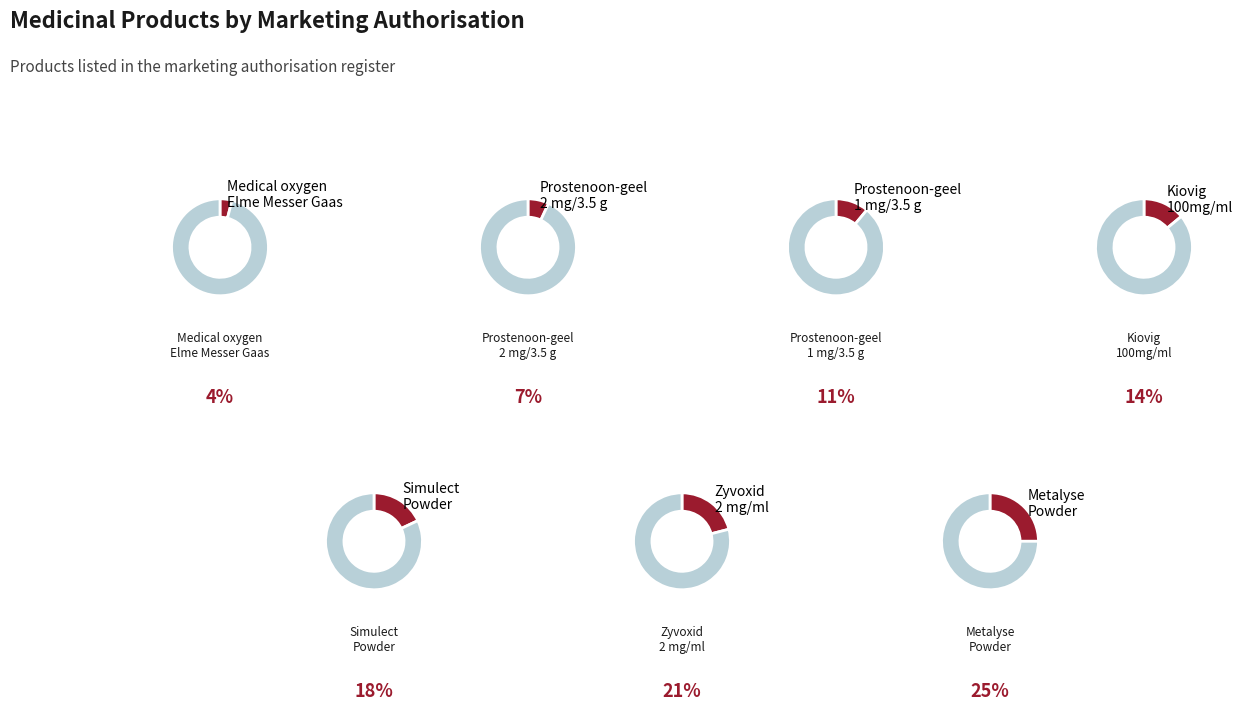

Is Simulect
Powder the majority of the pie?

No